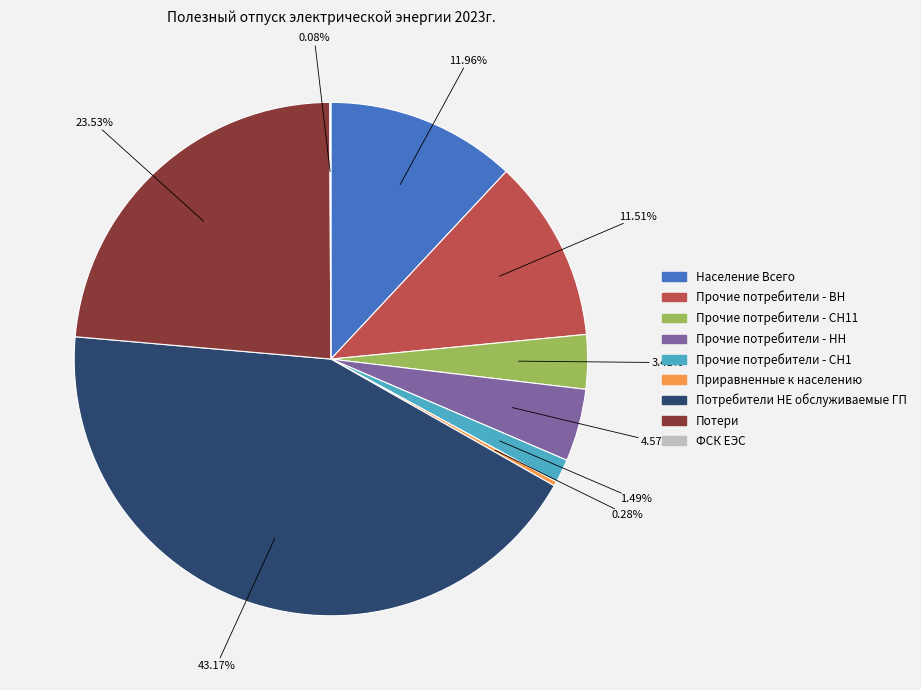

What is the ratio of the value at Потери to the value at Приравненные к населению?

84.7